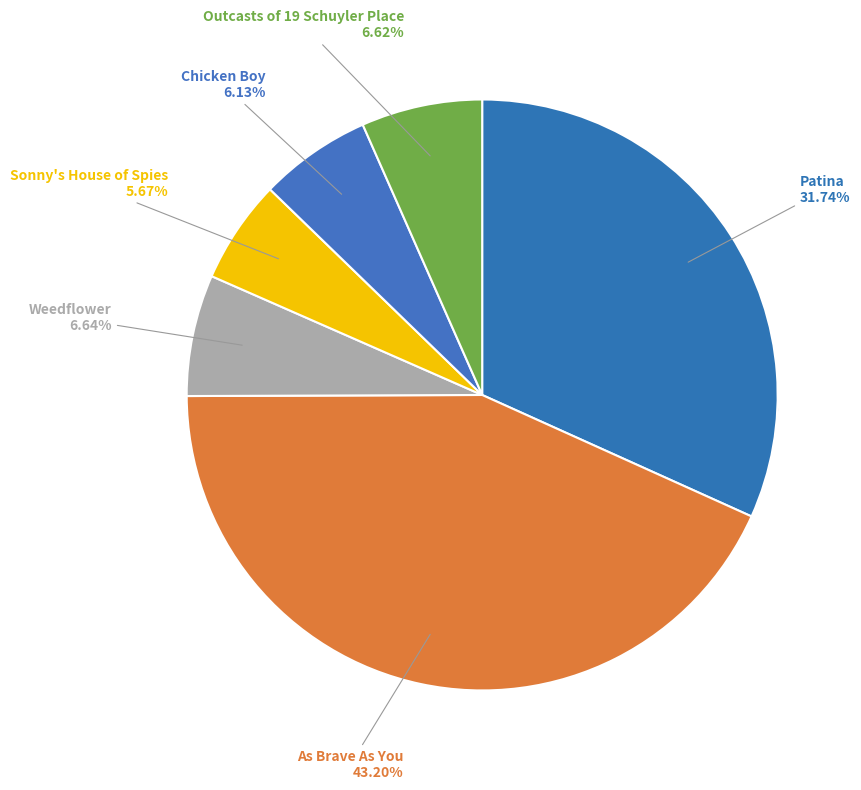

Is it true that Sonny's House of Spies is 14% of the pie?

False